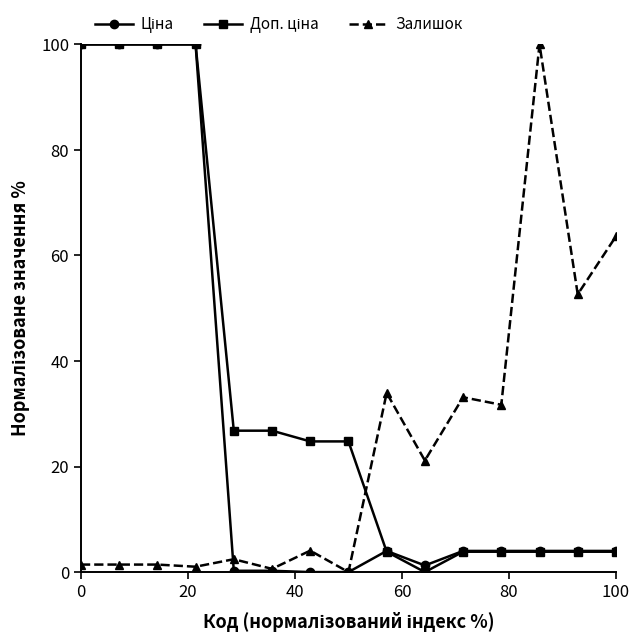

What is the greatest value displayed?

100.0